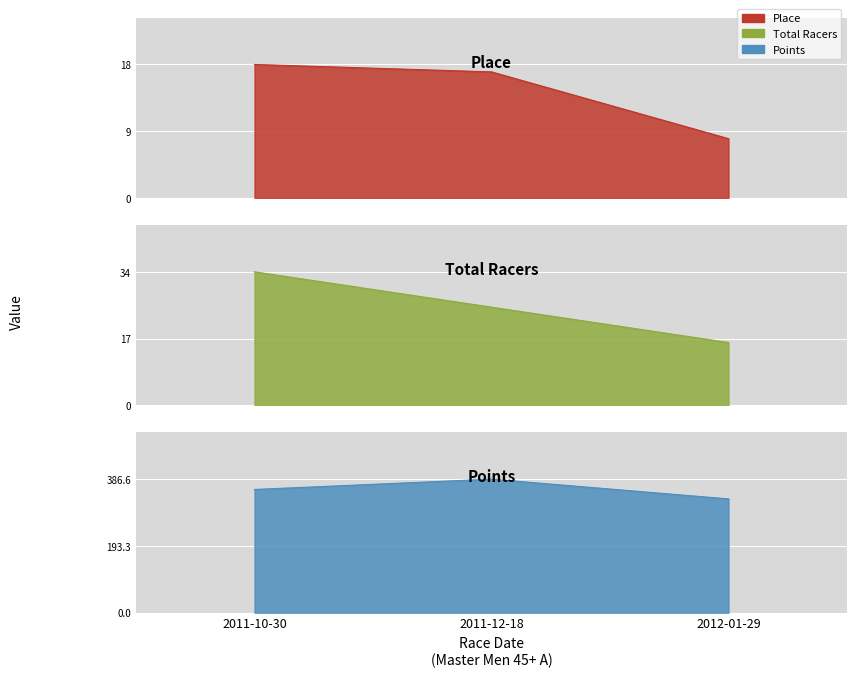

What is the label of the 2nd point from the left?

2011-12-18